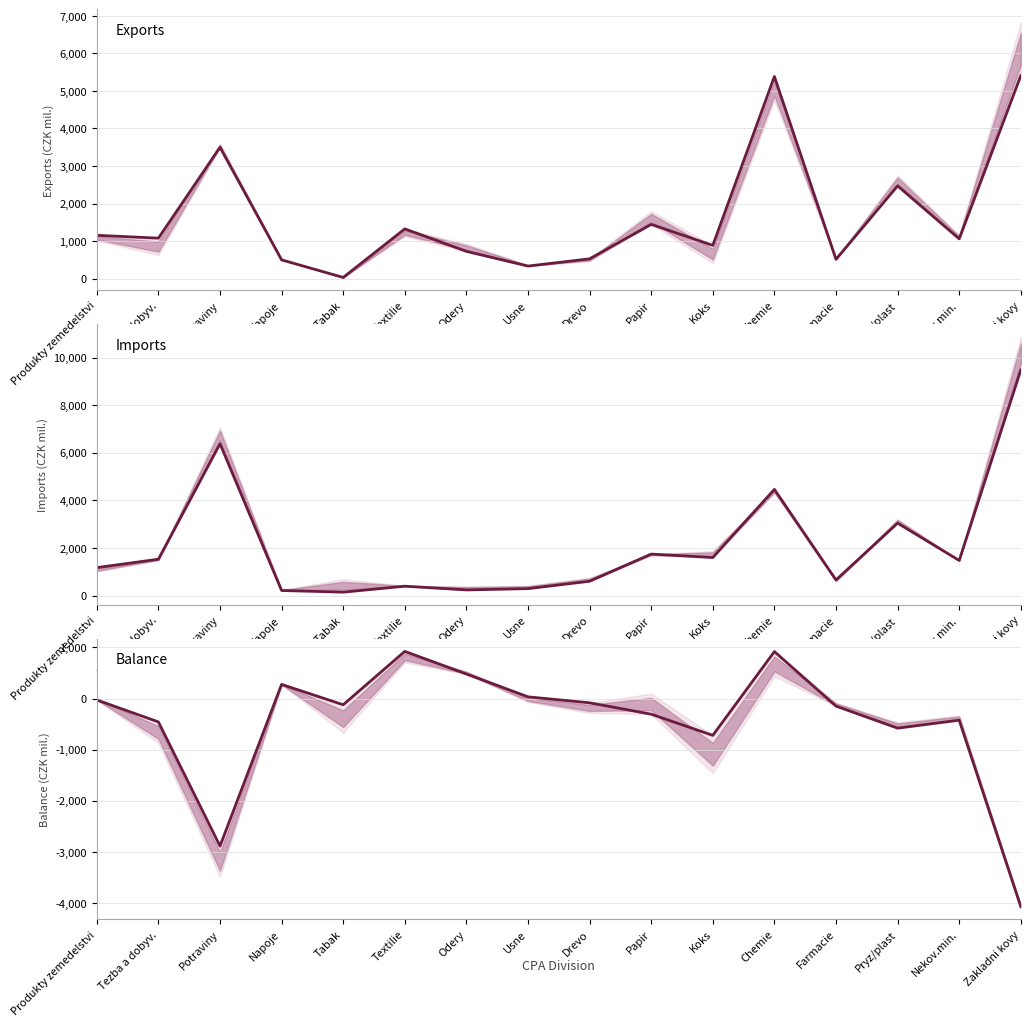

List the series in order of their overall mean, highest first.

Imports (CZK mil.), Exports (CZK mil.), Balance (CZK mil.)